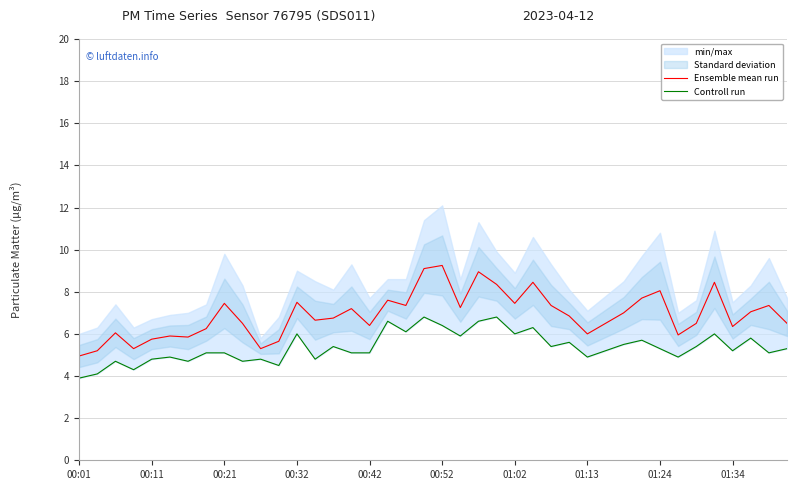

Rank the series by their maximum value, from highest to lowest.

Ensemble mean run, Controll run